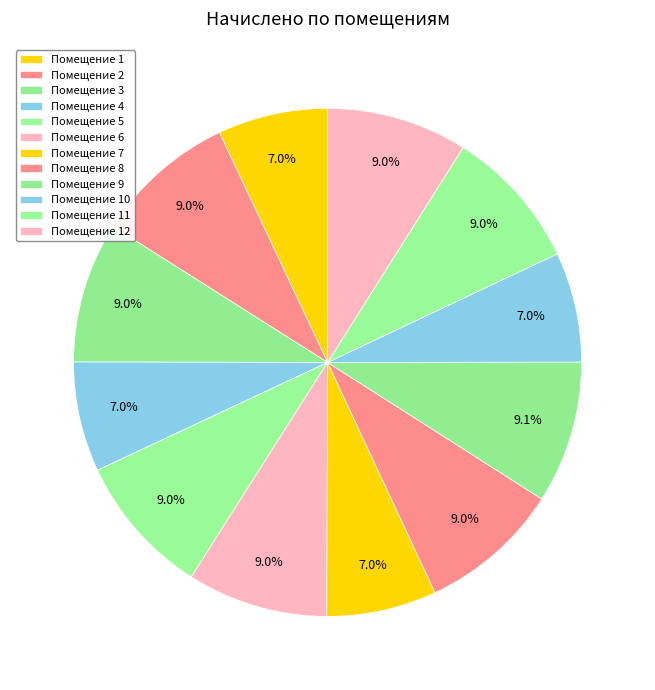

Which category has the biggest portion of the pie?

9